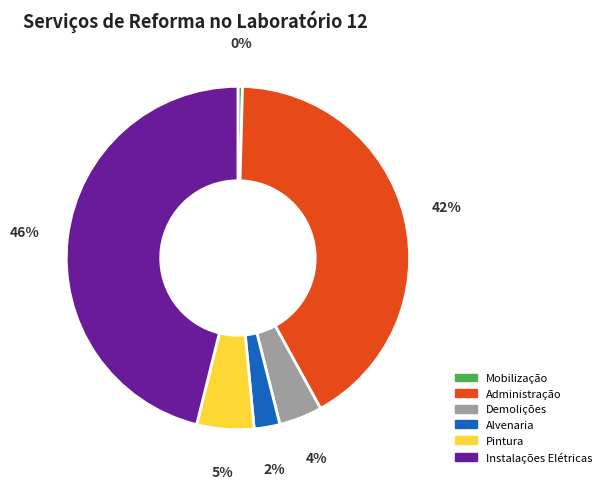

To the nearest percent, what is the difference between the largest and smallest slice percentages?

46%